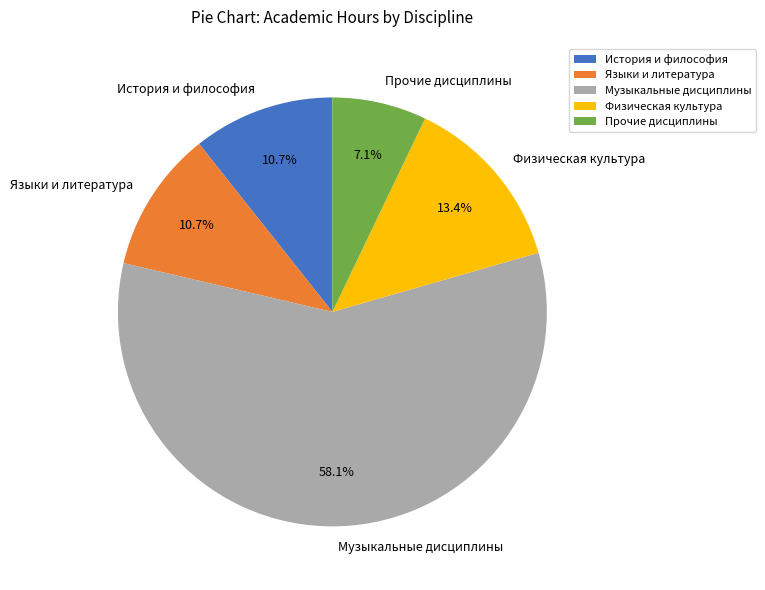

To the nearest percent, what is the difference between the largest and smallest slice percentages?

51%